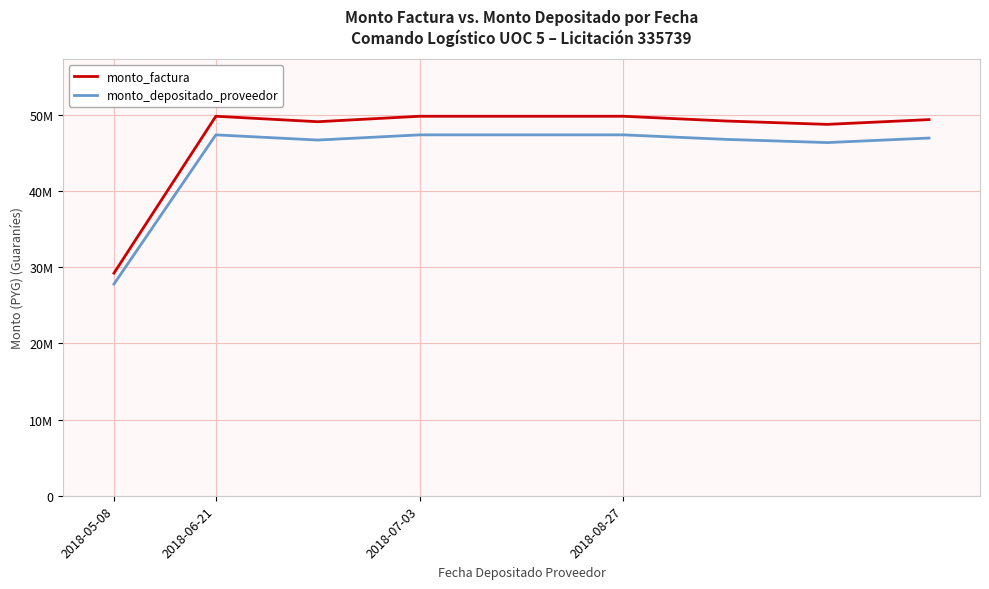

Which series has the largest total across all categories?

monto_factura